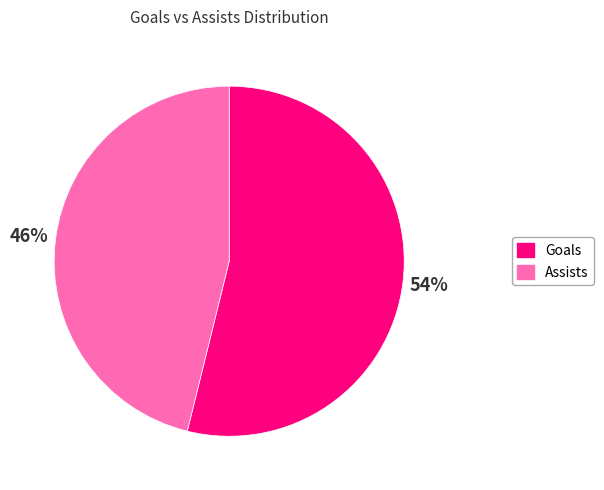

Rank the categories by value from highest to lowest.

Goals, Assists